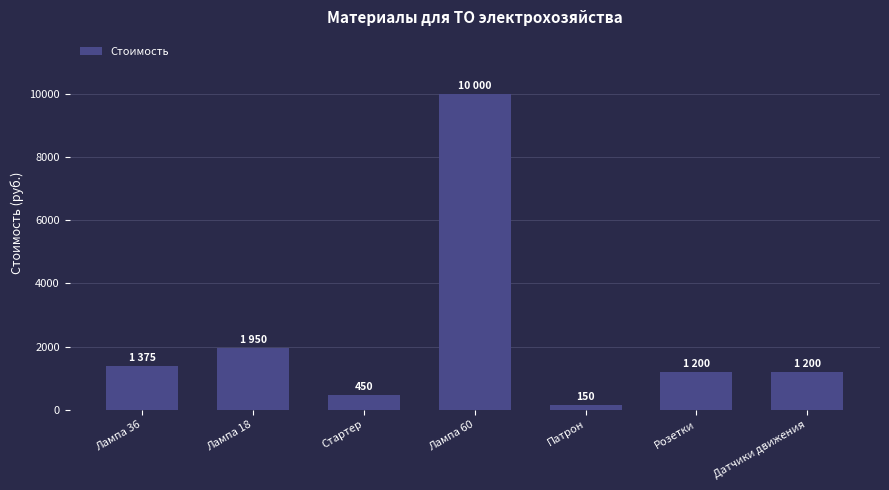

How many data points are less than 1200?

2